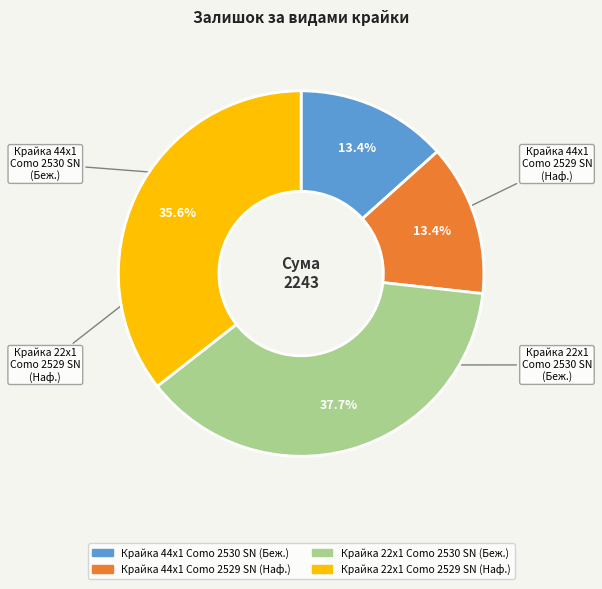

Is there a majority slice in this chart?

No